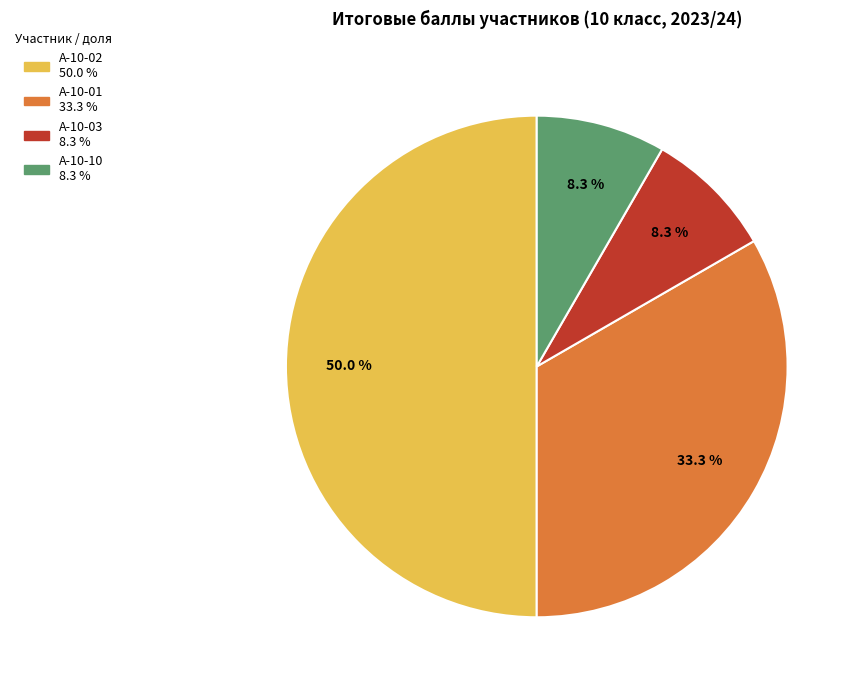

Does any single category account for the majority?

No